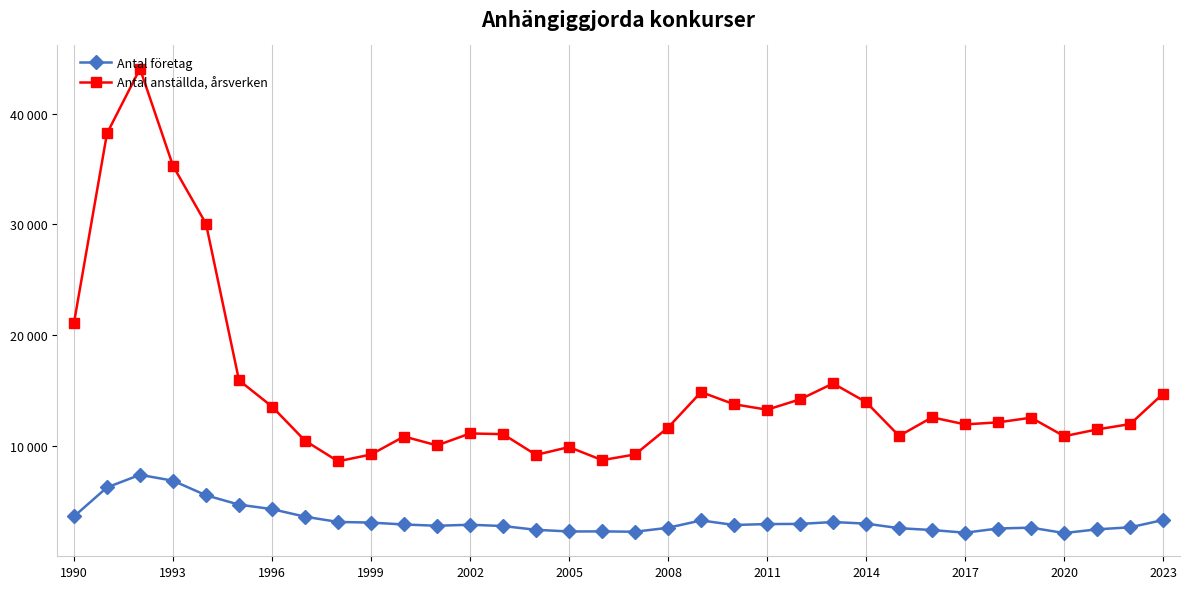

True or false: Antal företag and Antal anställda, årsverken intersect in this chart.

False